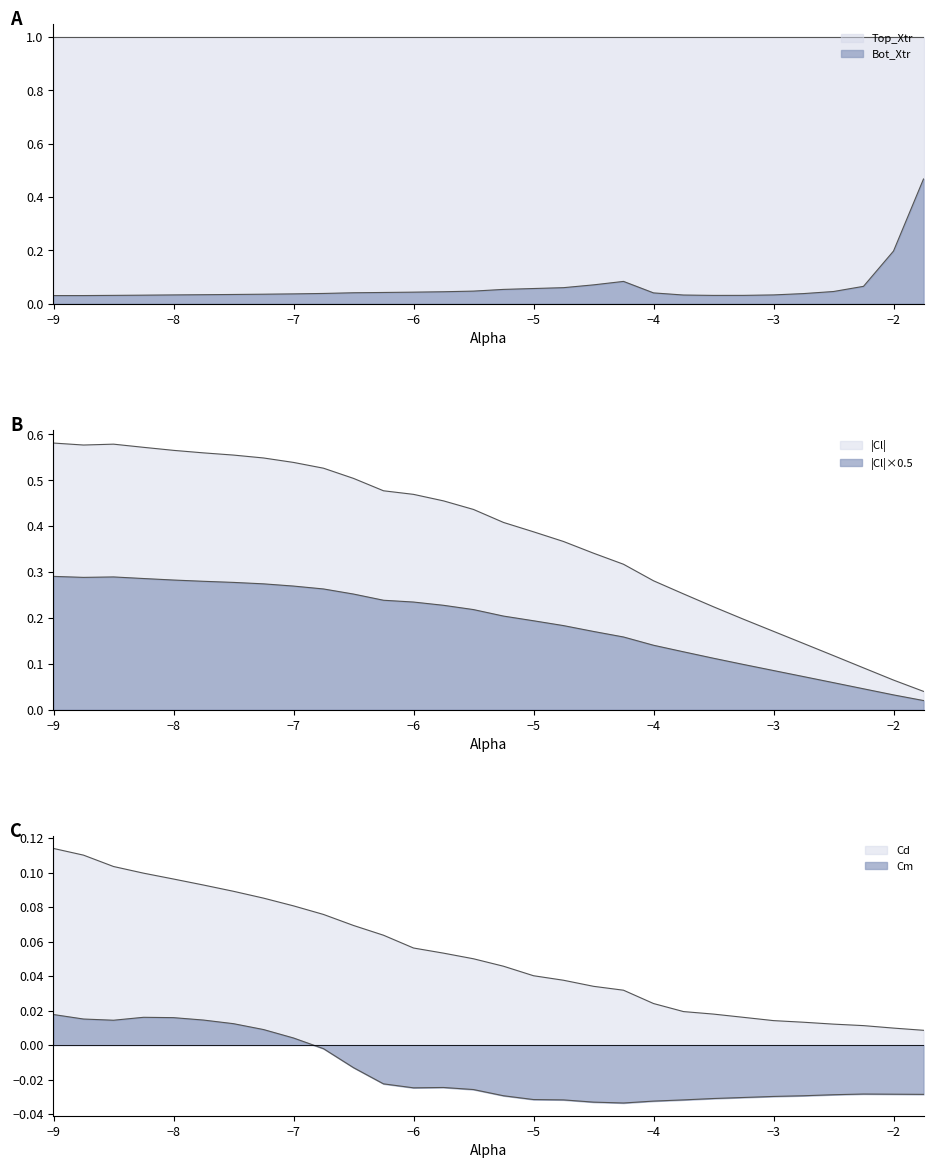

Reading right to left, what are all the values shown in this chart?

Cl: 0.0	0.1	0.1	0.1	0.1	0.2	0.2	0.2	0.3	0.3	0.3	0.3	0.4	0.4	0.4	0.4	0.5	0.5	0.5	0.5	0.5	0.5	0.5	0.6	0.6	0.6	0.6	0.6	0.6	0.6
Cd: 0.0	0.0	0.0	0.0	0.0	0.0	0.0	0.0	0.0	0.0	0.0	0.0	0.0	0.0	0.0	0.1	0.1	0.1	0.1	0.1	0.1	0.1	0.1	0.1	0.1	0.1	0.1	0.1	0.1	0.1
Cm: -0.0	-0.0	-0.0	-0.0	-0.0	-0.0	-0.0	-0.0	-0.0	-0.0	-0.0	-0.0	-0.0	-0.0	-0.0	-0.0	-0.0	-0.0	-0.0	-0.0	-0.0	0.0	0.0	0.0	0.0	0.0	0.0	0.0	0.0	0.0
Bot_Xtr: 0.5	0.2	0.1	0.0	0.0	0.0	0.0	0.0	0.0	0.0	0.1	0.1	0.1	0.1	0.1	0.0	0.0	0.0	0.0	0.0	0.0	0.0	0.0	0.0	0.0	0.0	0.0	0.0	0.0	0.0